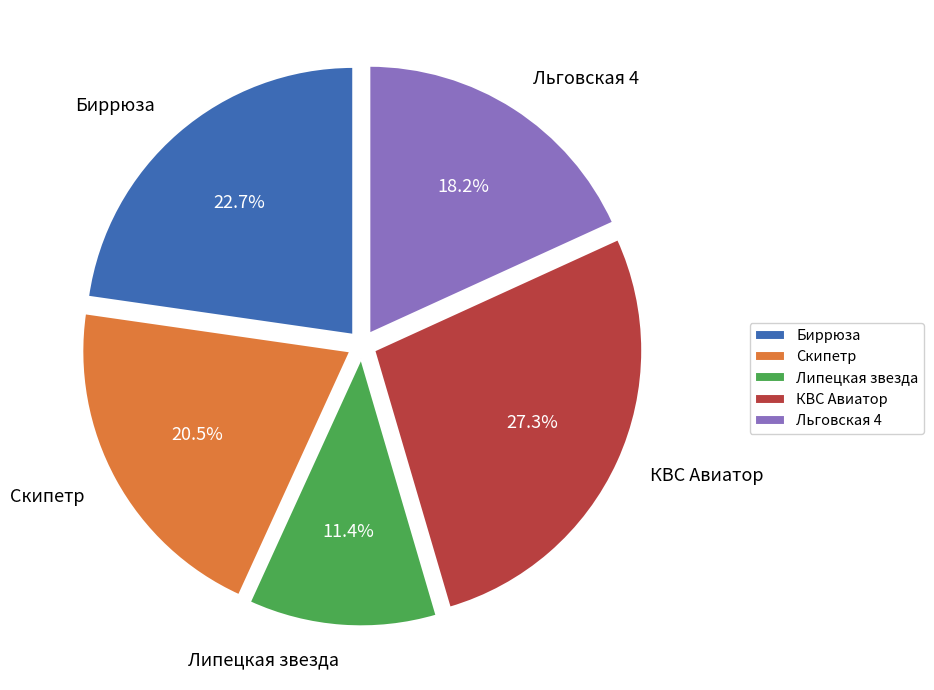

Rank the categories by value from lowest to highest.

Липецкая звезда, Льговская 4, Скипетр, Биррюза, КВС Авиатор